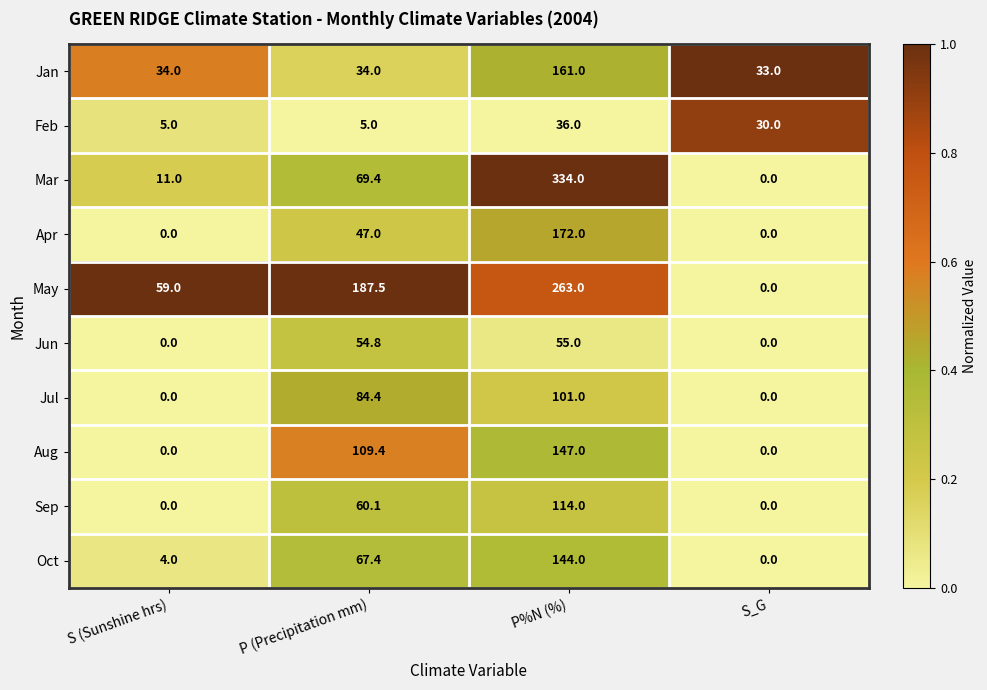

Is it true that Sep equals 103.6 at P (Precipitation mm)?

False